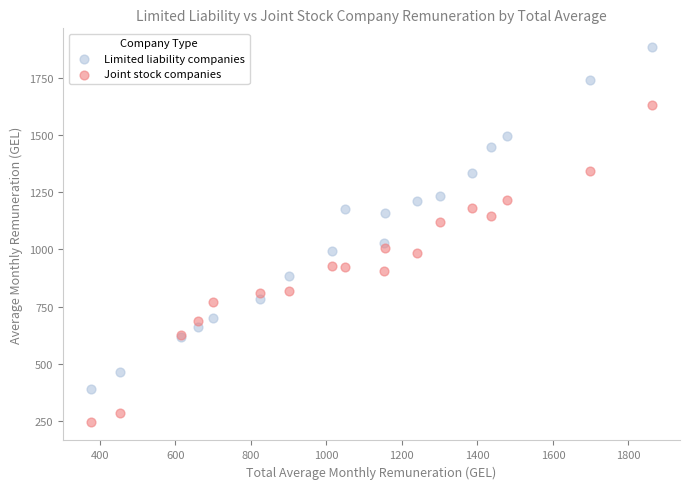

Which series has the widest spread of Y values?

Limited liability companies